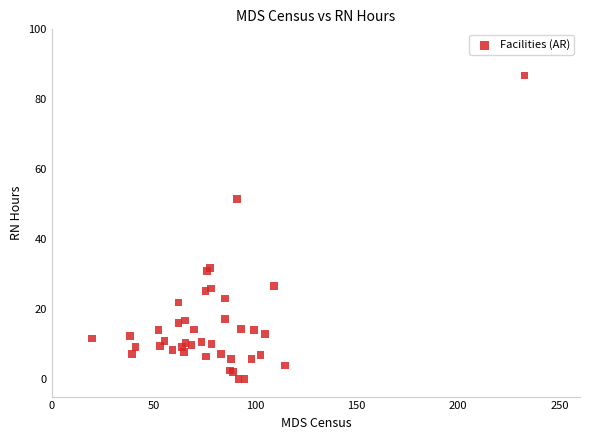

What Y value in the scatter plot is closest to 43?

51.5